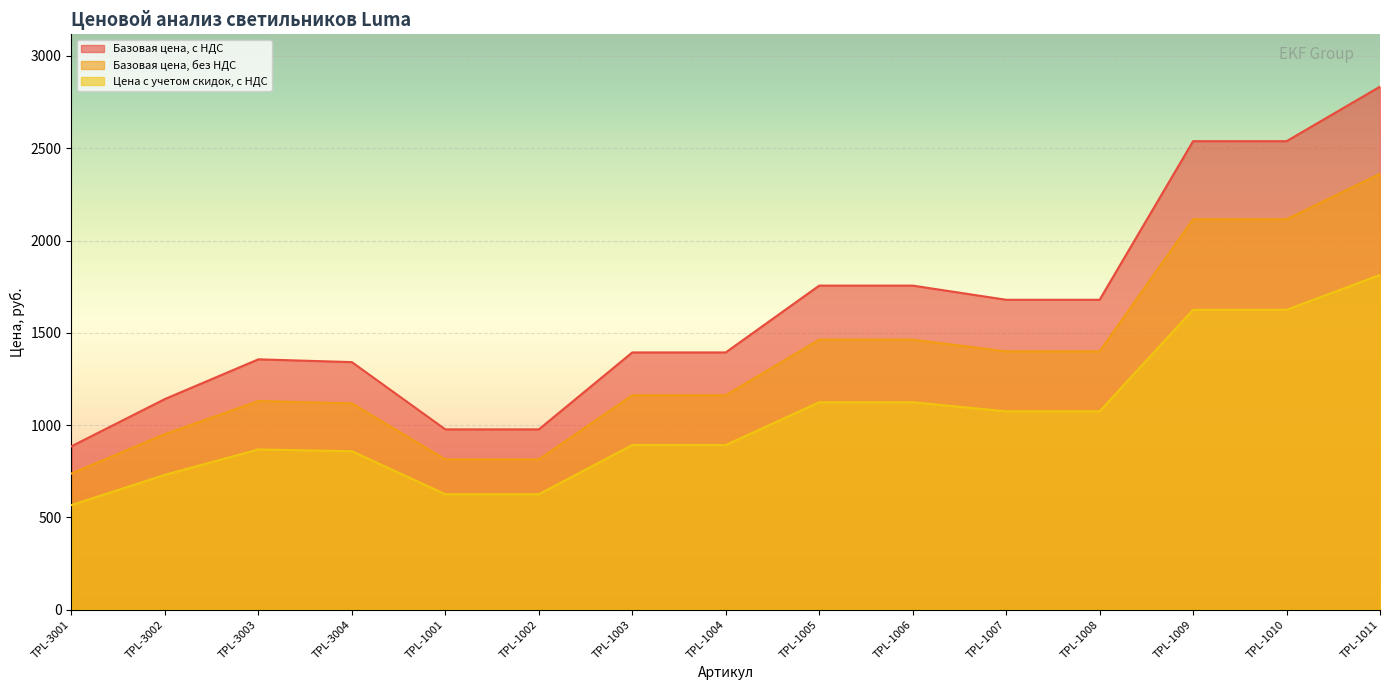

What is the label of the 8th point from the right?

TPL-1004